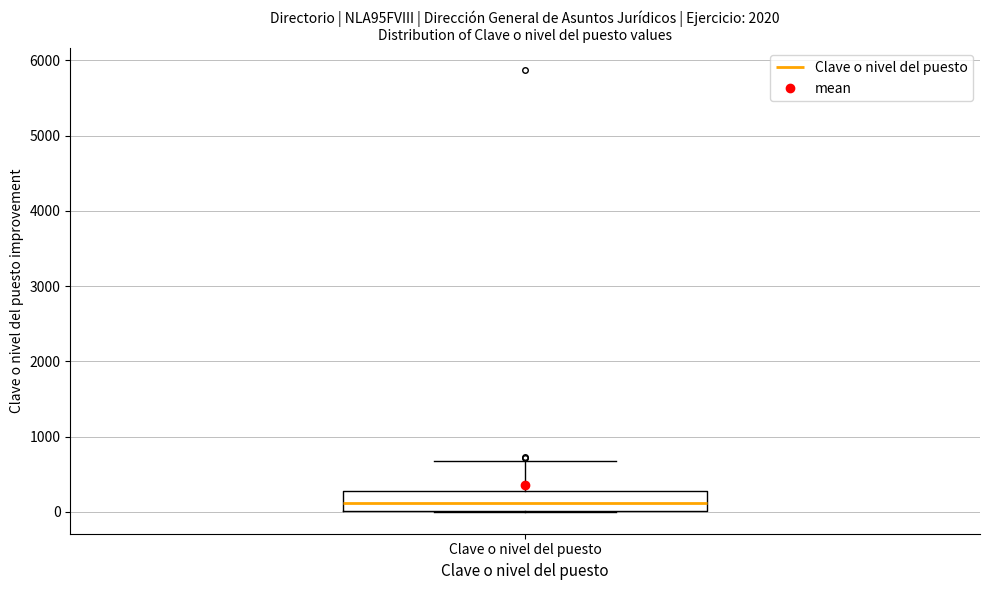

Where does the median line of the box for Clave o nivel del puesto sit on the y-axis? The values are not printed on the chart, so give them approximately, as read against the axis.

100